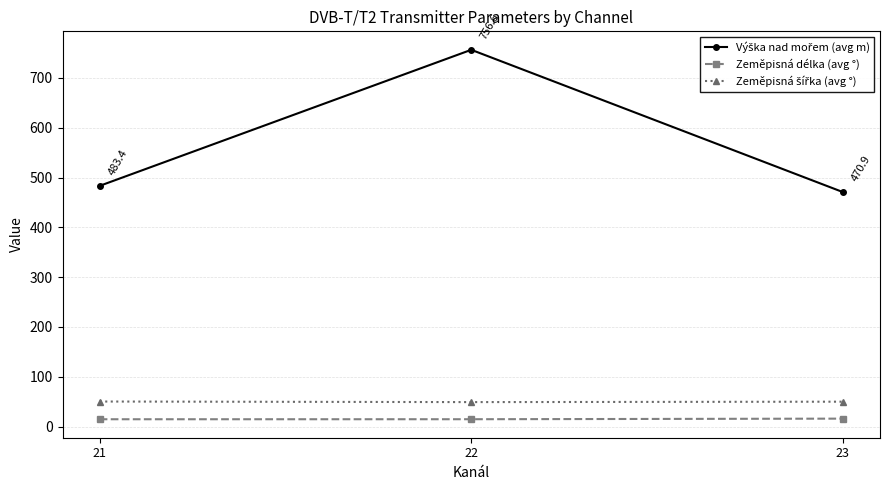

What is the value of the Zeměpisná délka (avg °) point at the 1st from the left?

14.7